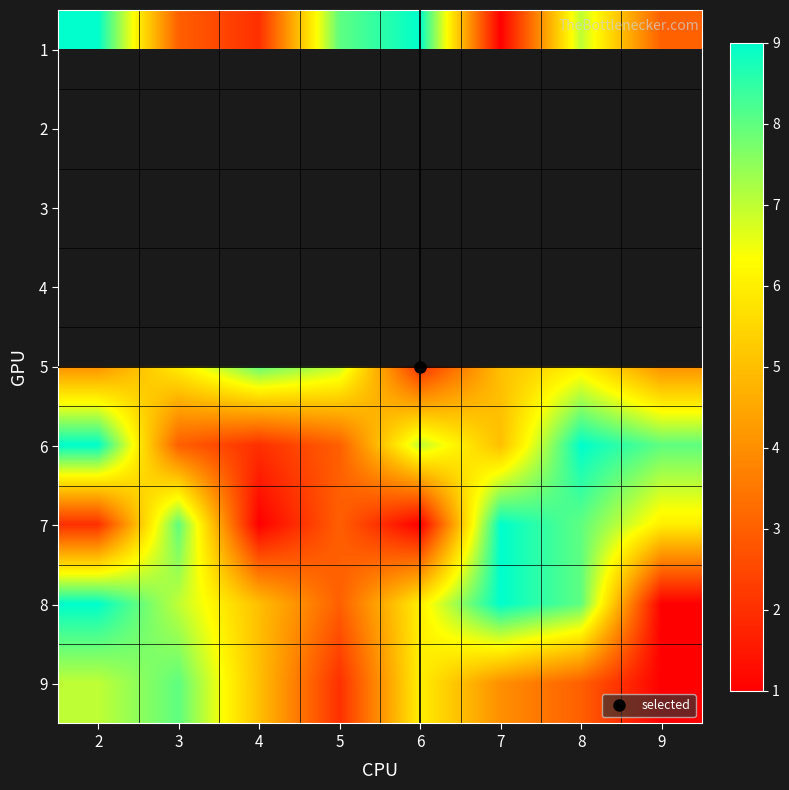

At which category does the chart reach its minimum across all series?

7